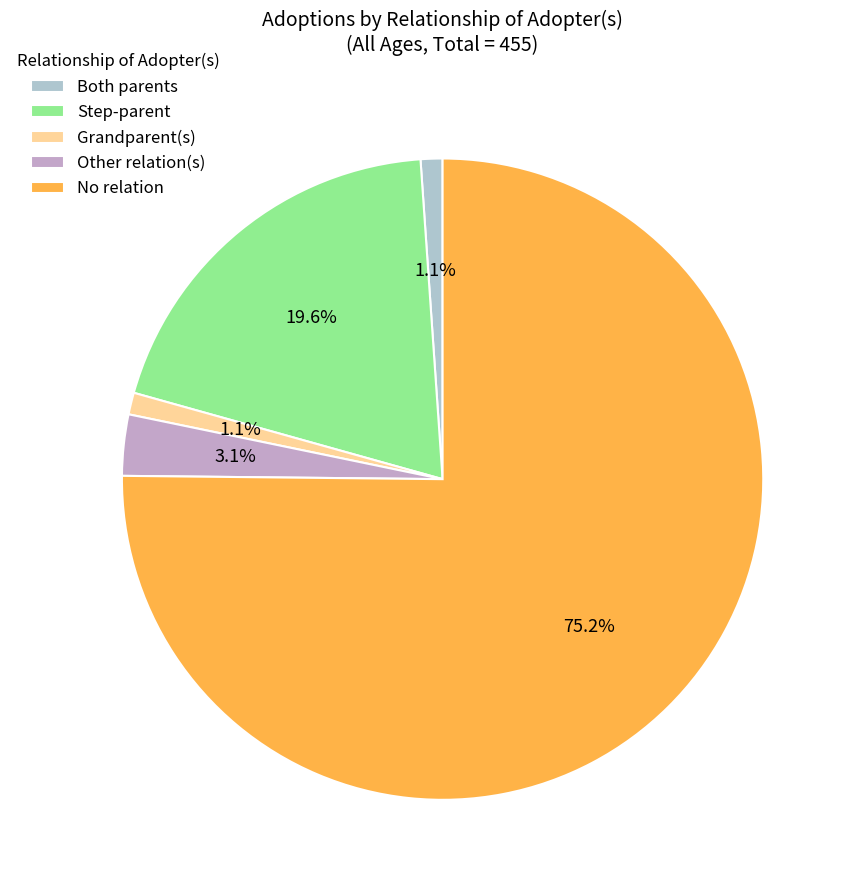

What percentage is the Step-parent slice, to the nearest percent?

20%